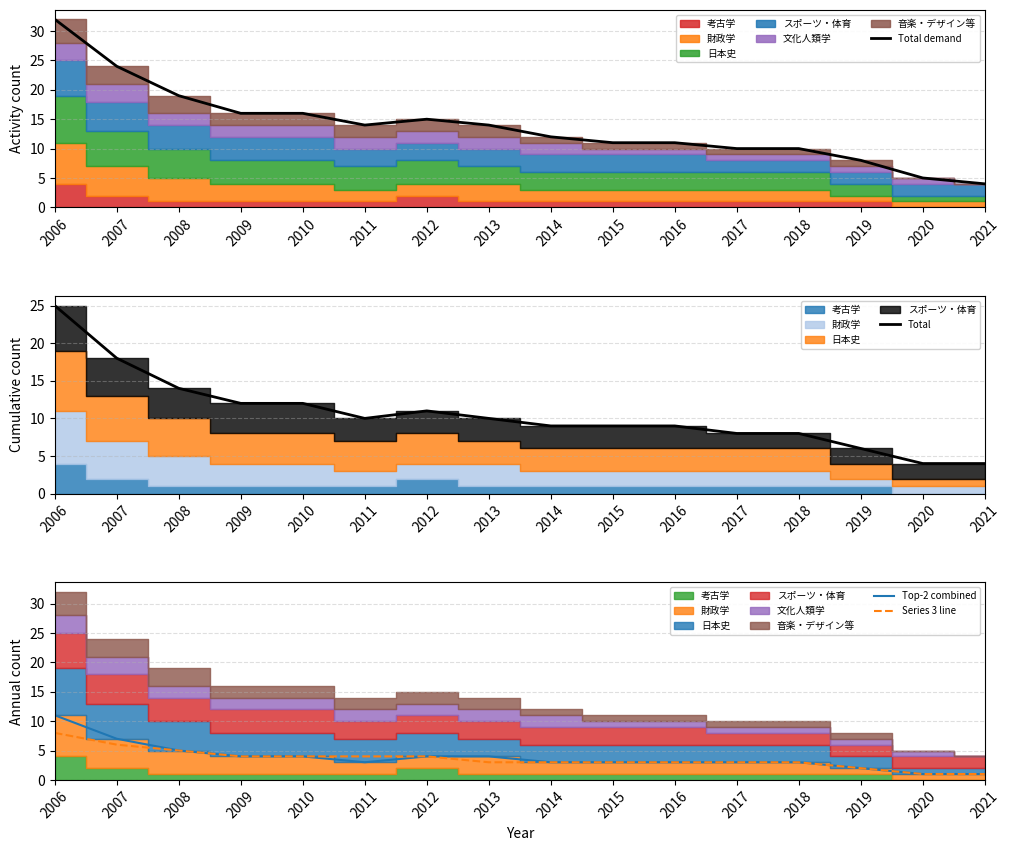

What is the difference between the second highest and second lowest values in the Total series?

14